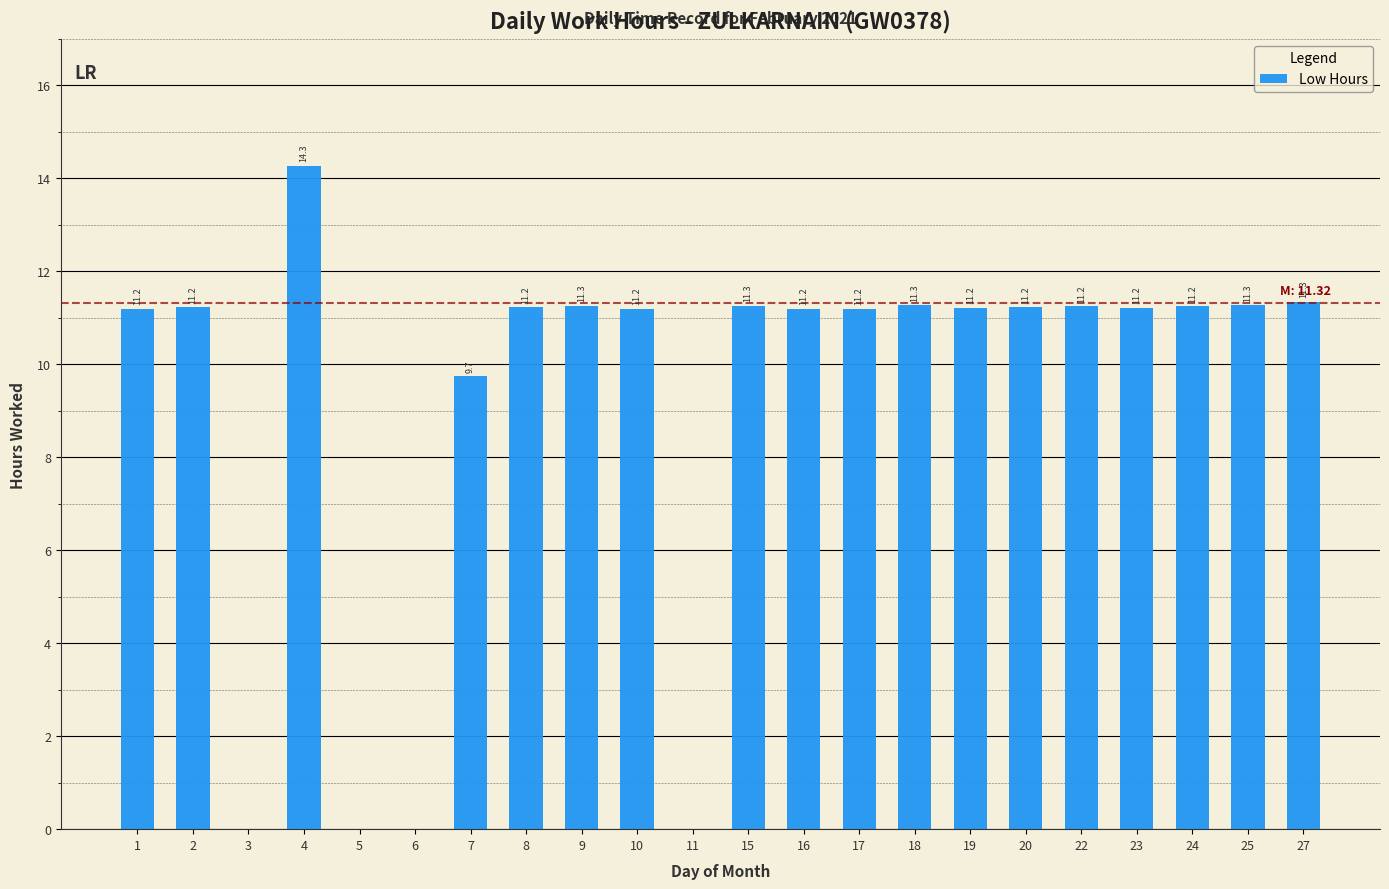

The chart shows a value of 5.7 at 27. True or false?

False